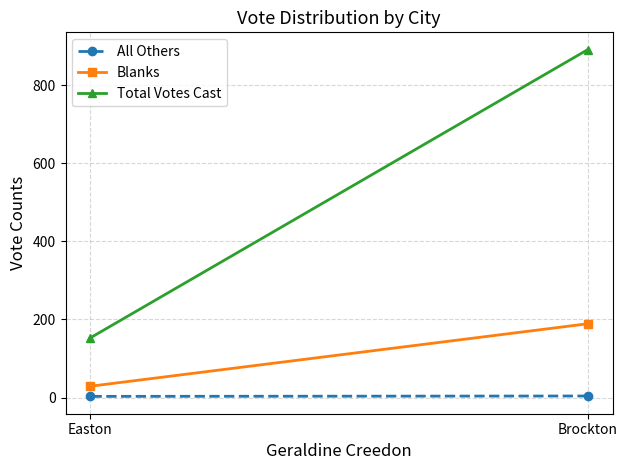

What is the total value across all series at Brockton?

1084